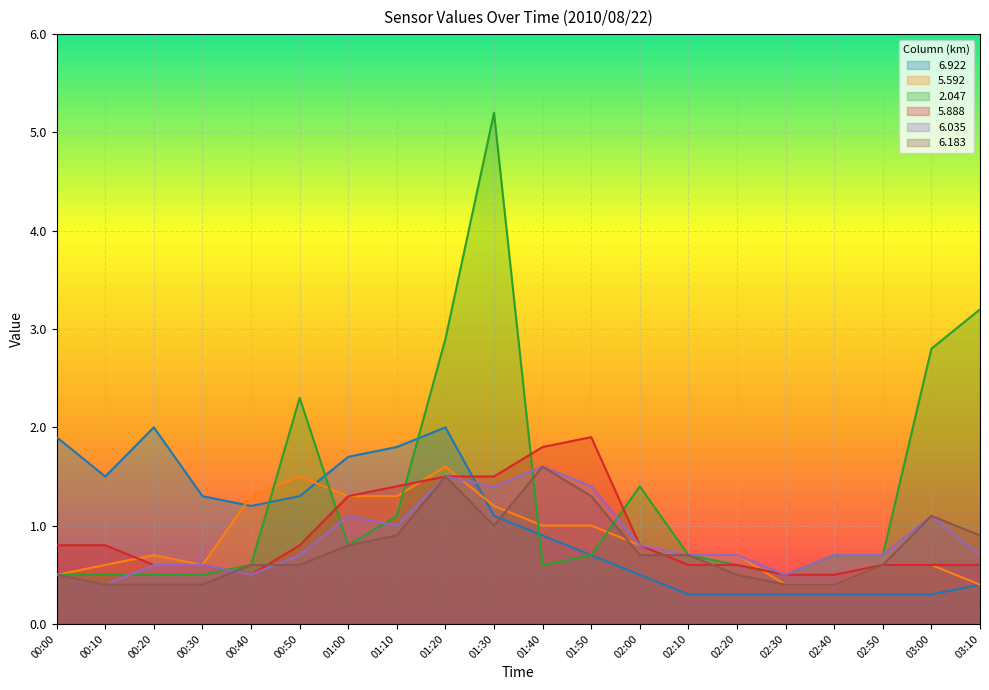

Reading left to right, transcribe all the data shown in this chart.

6.922: 00:00=1.9	00:10=1.5	00:20=2.0	00:30=1.3	00:40=1.2	00:50=1.3	01:00=1.7	01:10=1.8	01:20=2.0	01:30=1.1	01:40=0.9	01:50=0.7	02:00=0.5	02:10=0.3	02:20=0.3	02:30=0.3	02:40=0.3	02:50=0.3	03:00=0.3	03:10=0.4
5.592: 00:00=0.5	00:10=0.6	00:20=0.7	00:30=0.6	00:40=1.3	00:50=1.5	01:00=1.3	01:10=1.3	01:20=1.6	01:30=1.2	01:40=1.0	01:50=1.0	02:00=0.8	02:10=0.7	02:20=0.7	02:30=0.4	02:40=0.4	02:50=0.6	03:00=0.6	03:10=0.4
2.047: 00:00=0.5	00:10=0.5	00:20=0.5	00:30=0.5	00:40=0.6	00:50=2.3	01:00=0.8	01:10=1.1	01:20=2.9	01:30=5.2	01:40=0.6	01:50=0.7	02:00=1.4	02:10=0.7	02:20=0.6	02:30=0.5	02:40=0.7	02:50=0.7	03:00=2.8	03:10=3.2
5.888: 00:00=0.8	00:10=0.8	00:20=0.6	00:30=0.6	00:40=0.5	00:50=0.8	01:00=1.3	01:10=1.4	01:20=1.5	01:30=1.5	01:40=1.8	01:50=1.9	02:00=0.8	02:10=0.6	02:20=0.6	02:30=0.5	02:40=0.5	02:50=0.6	03:00=0.6	03:10=0.6
6.035: 00:00=0.5	00:10=0.4	00:20=0.6	00:30=0.6	00:40=0.5	00:50=0.7	01:00=1.1	01:10=1.0	01:20=1.5	01:30=1.4	01:40=1.6	01:50=1.4	02:00=0.8	02:10=0.7	02:20=0.7	02:30=0.5	02:40=0.7	02:50=0.7	03:00=1.1	03:10=0.7
6.183: 00:00=0.5	00:10=0.4	00:20=0.4	00:30=0.4	00:40=0.6	00:50=0.6	01:00=0.8	01:10=0.9	01:20=1.5	01:30=1.0	01:40=1.6	01:50=1.3	02:00=0.7	02:10=0.7	02:20=0.5	02:30=0.4	02:40=0.4	02:50=0.6	03:00=1.1	03:10=0.9